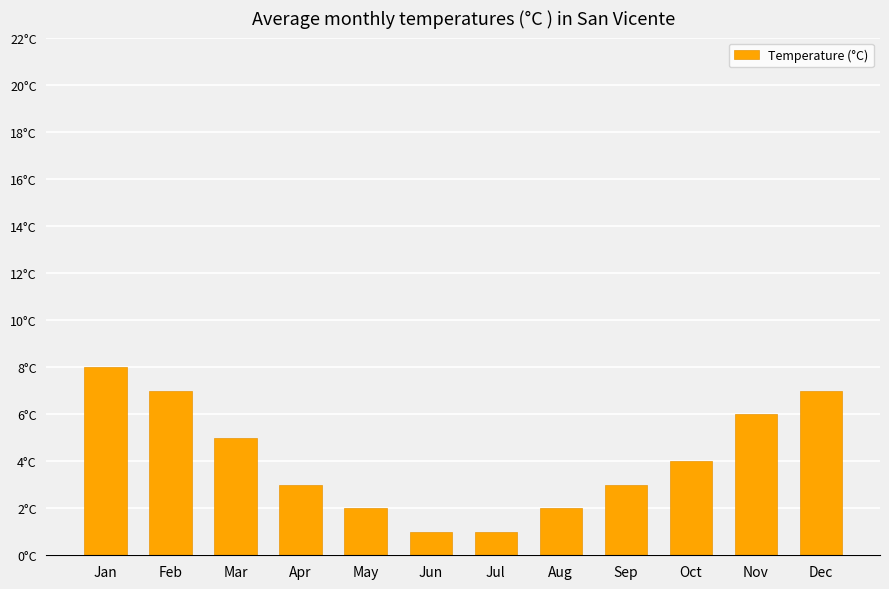

What is the ratio of the value at Dec to the value at Mar?

1.4